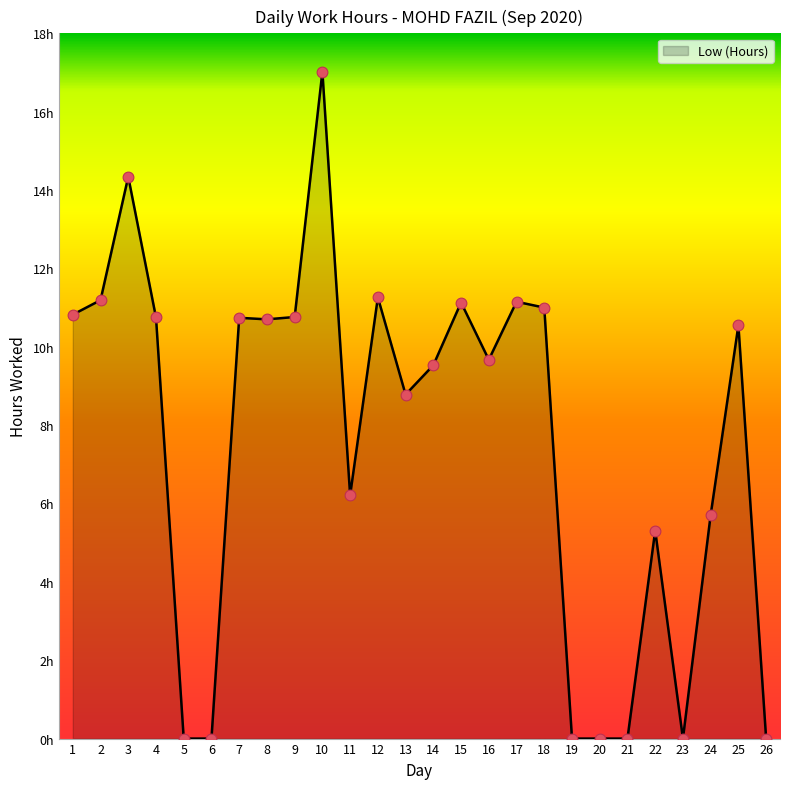

Approximately how many times larger is the value at 9 compared to 24?

1.9